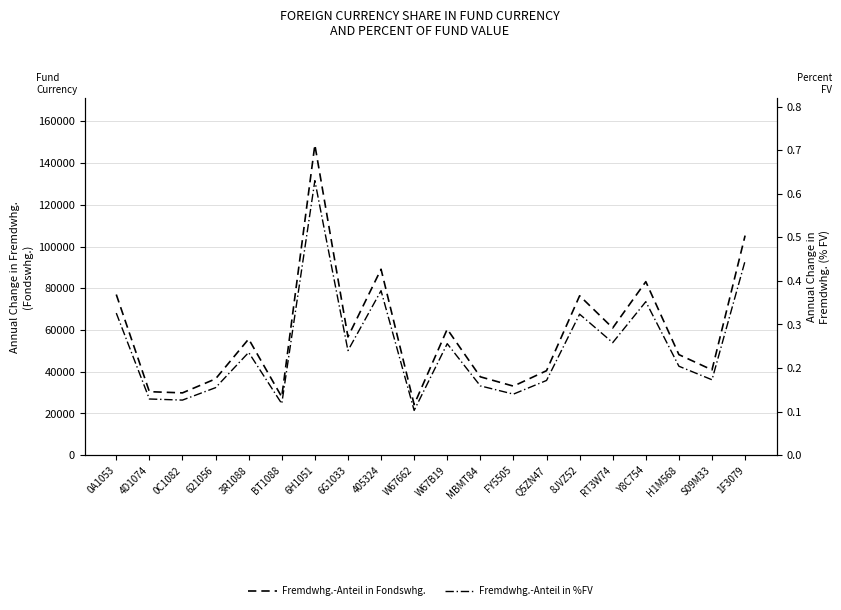

Where is Fremdwhg.-Anteil in %FV nearest to the value 0?

W67662